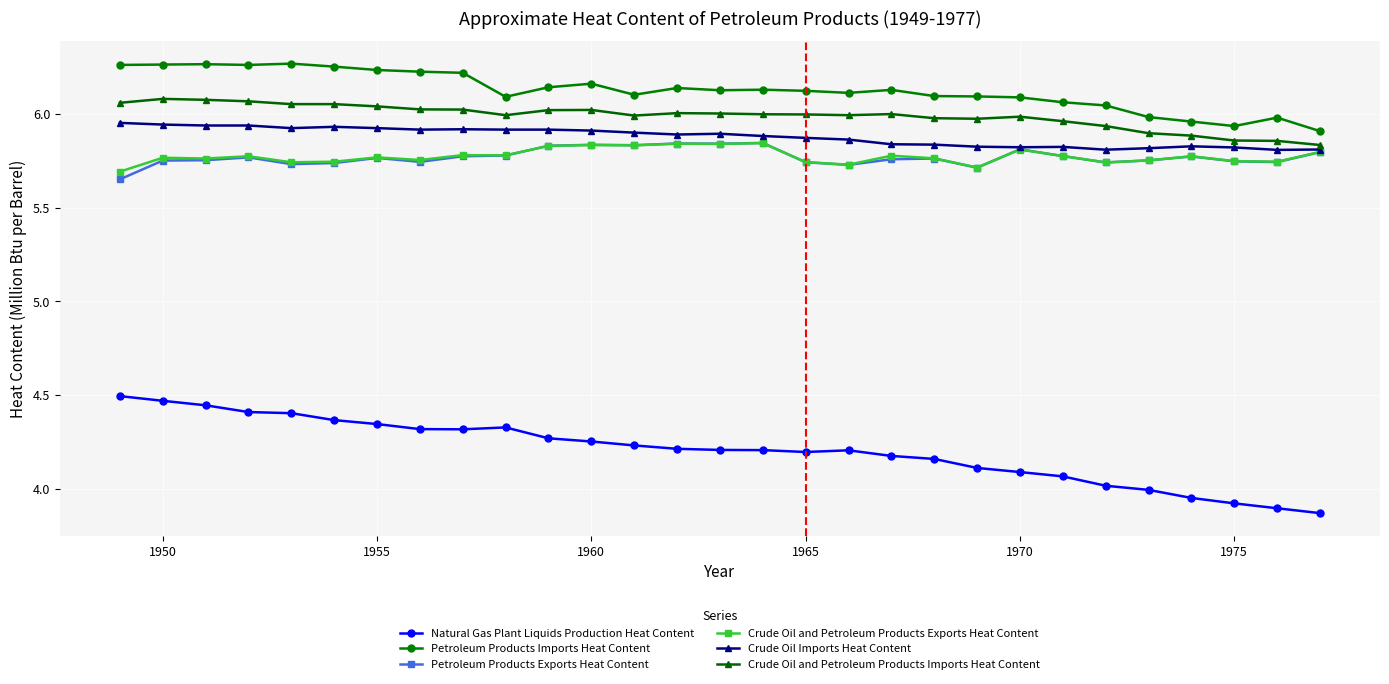

True or false: Petroleum Products Imports Heat Content and Crude Oil and Petroleum Products Imports Heat Content intersect in this chart.

False